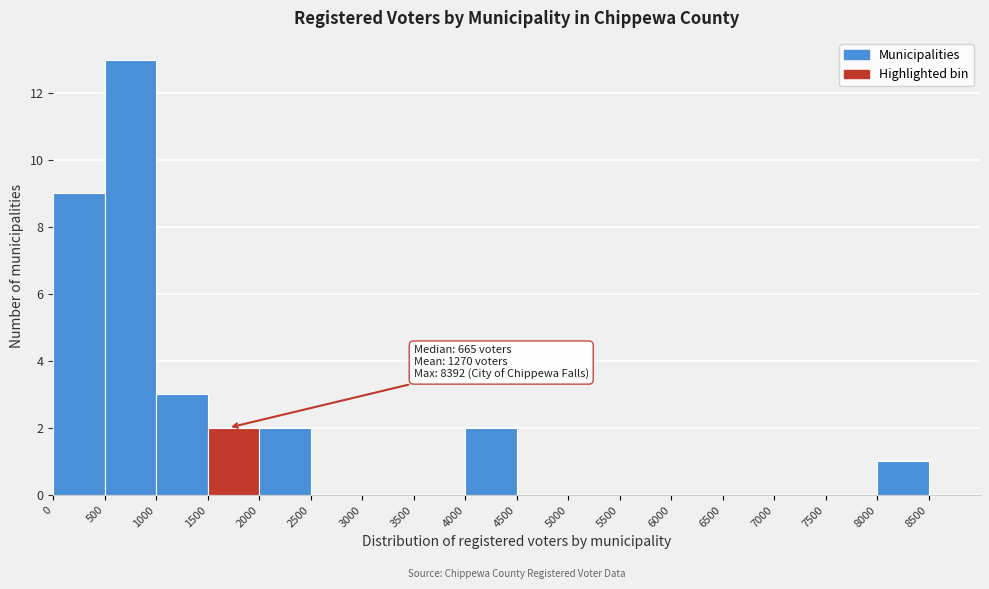

Which range on the x-axis has the tallest bar?

500 to 1000